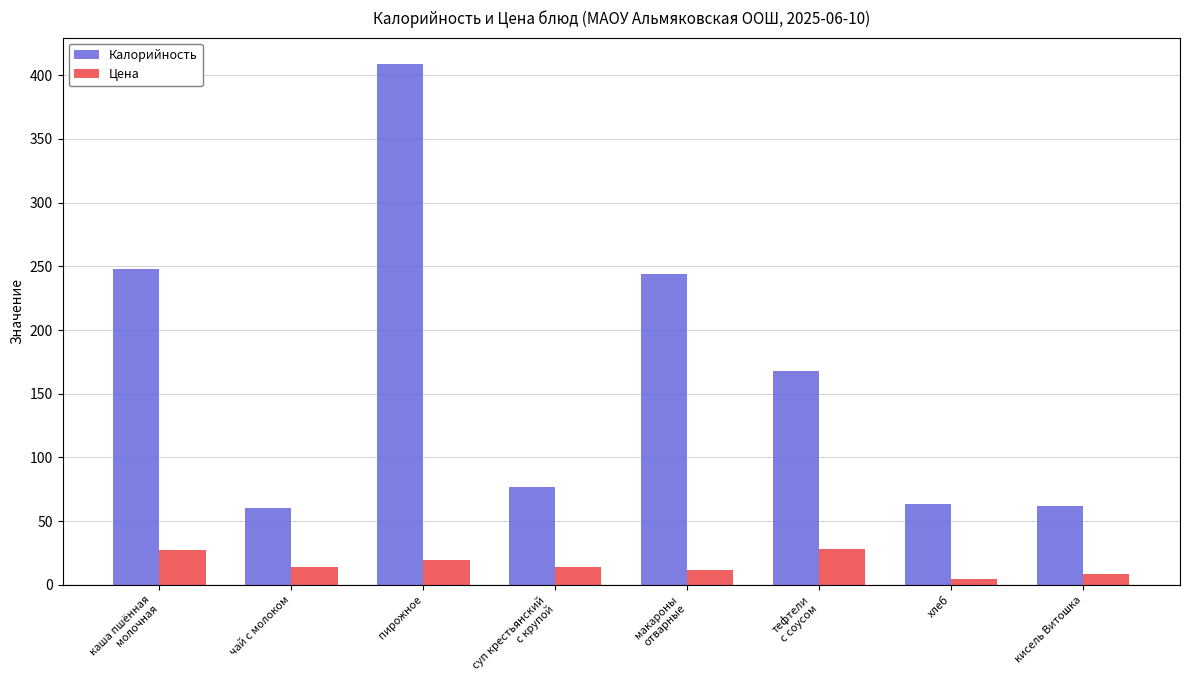

At which label does Калорийность reach its peak?

пирожное